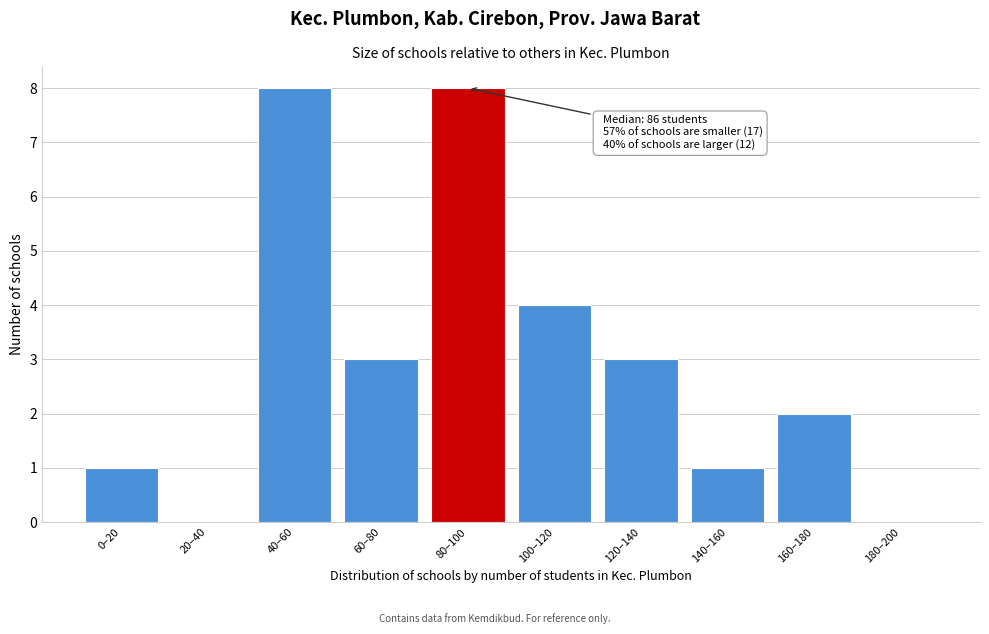

Reading left to right, transcribe all the data shown in this chart.

0–20=1	20–40=0	40–60=8	60–80=3	80–100=8	100–120=4	120–140=3	140–160=1	160–180=2	180–200=0